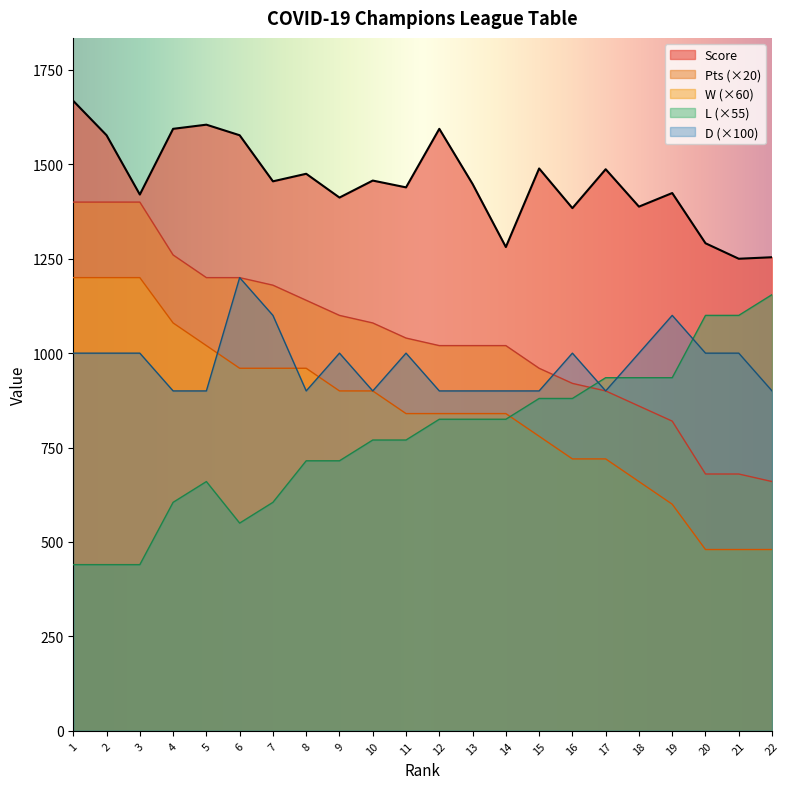

The D series shows 900 at 13. True or false?

True